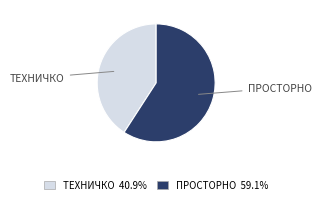

How many segments does this pie chart have?

2